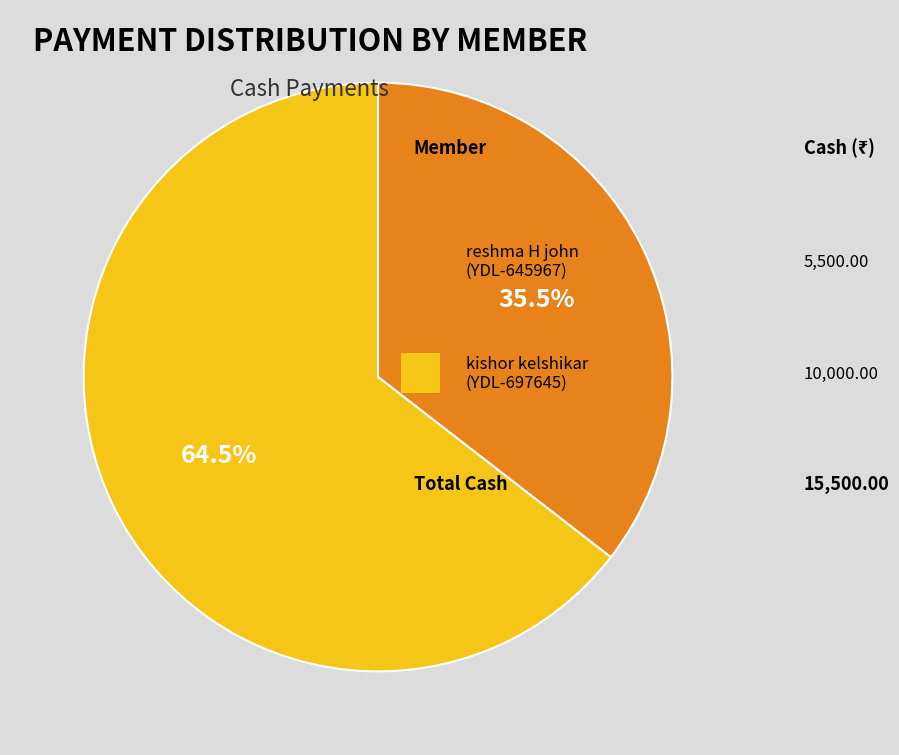

Is there any slice that represents more than half of the pie?

Yes